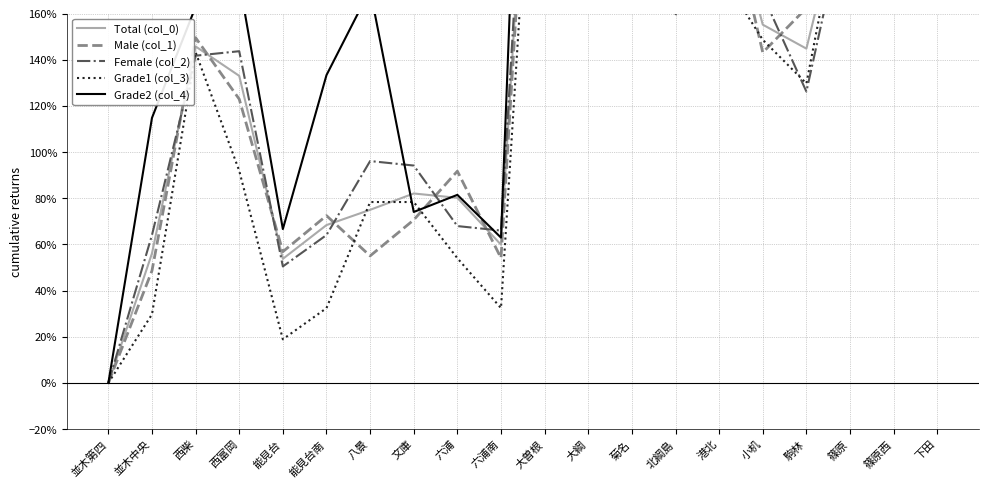

What are all the series names shown in the legend?

Total (col_0), Male (col_1), Female (col_2), Grade1 (col_3), Grade2 (col_4)